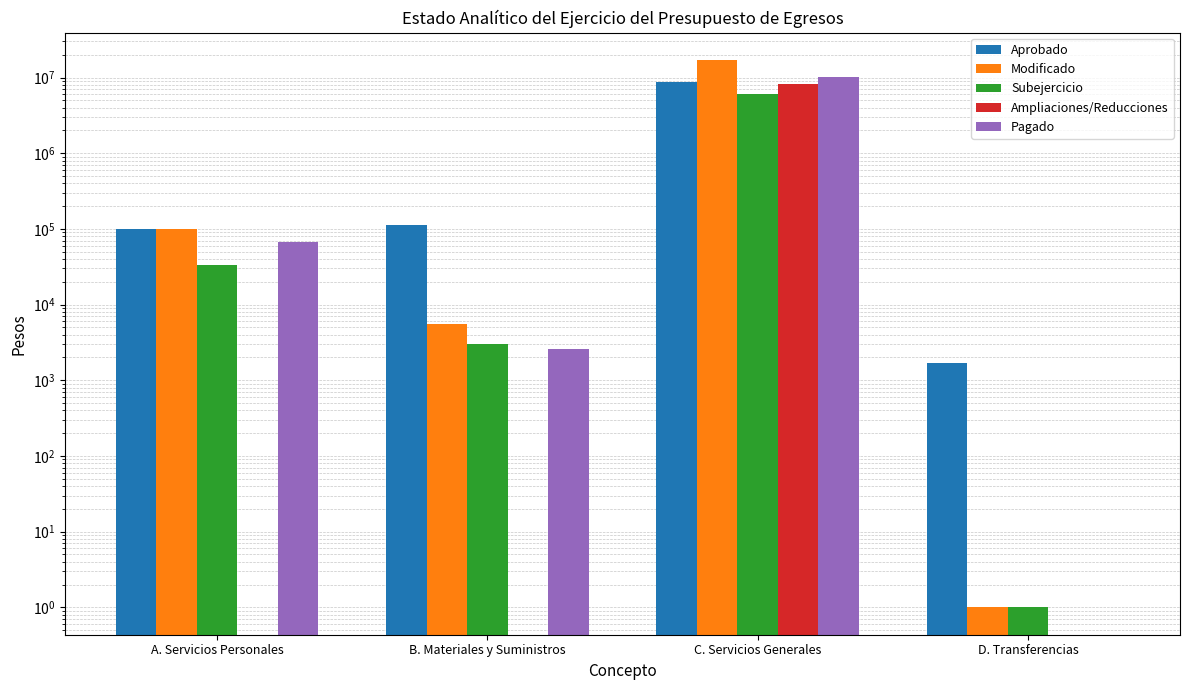

Between A. Servicios Personales and C. Servicios Generales, which series saw the biggest shift?

Modificado